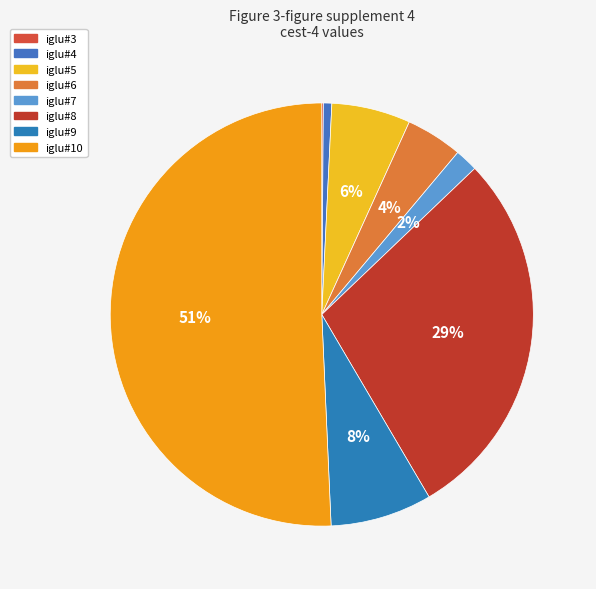

Is it true that iglu#10 is 51% of the pie?

True